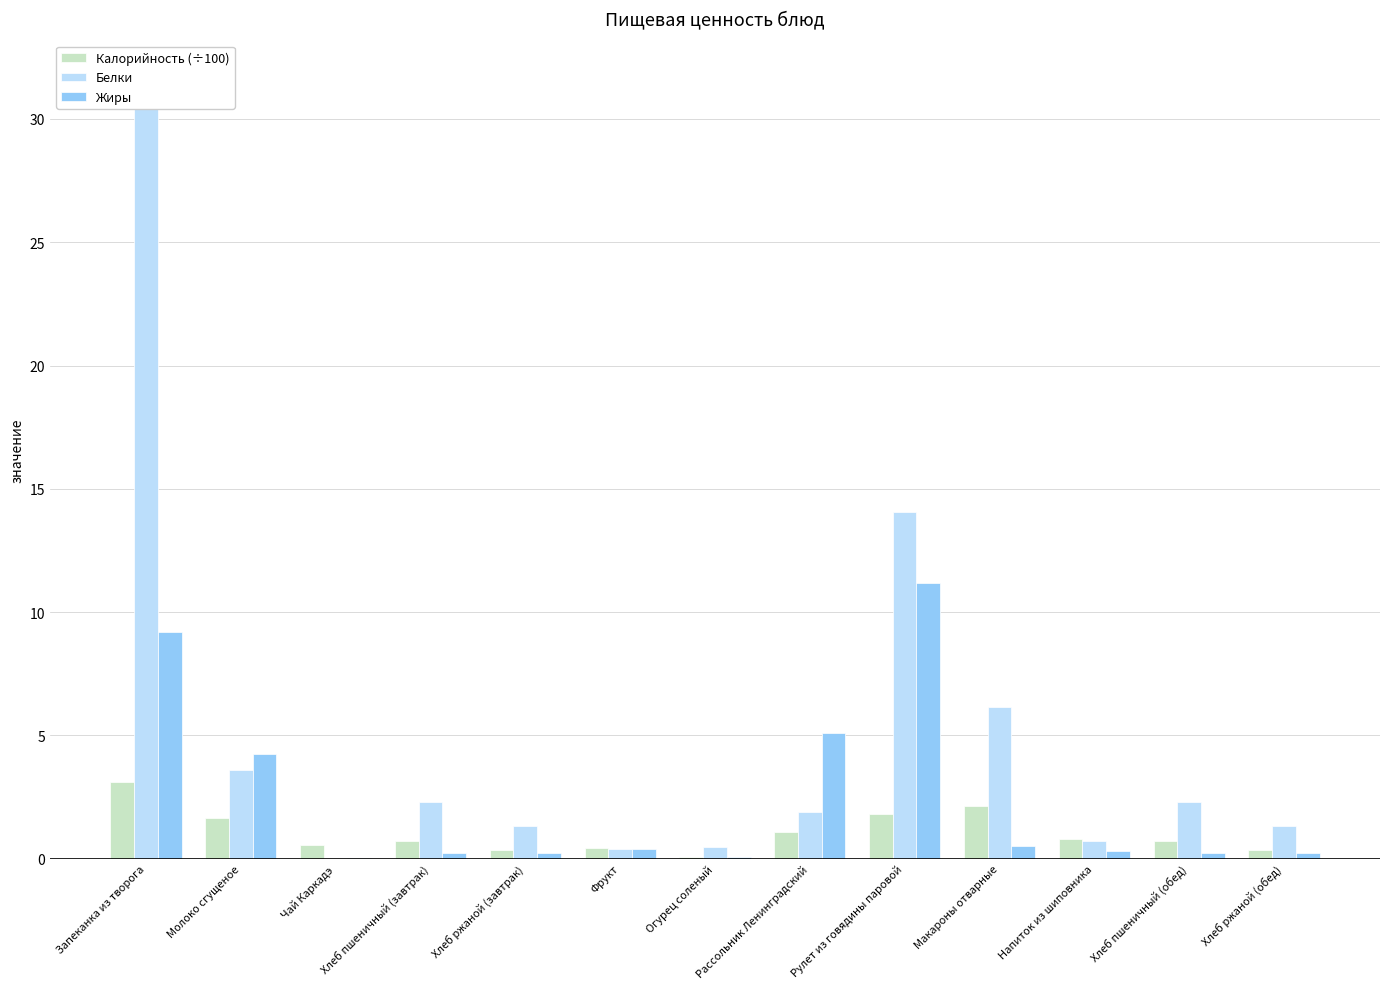

True or false: Калорийность (÷100) has a value of 0.7 at Хлеб пшеничный (завтрак).

True